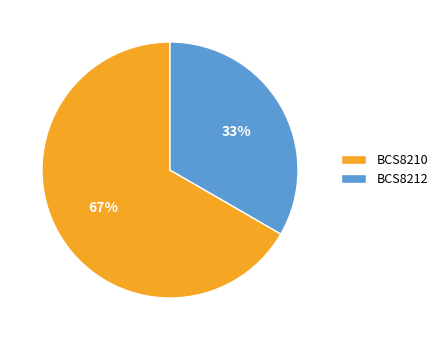

Rank the categories by value from lowest to highest.

BCS8212, BCS8210